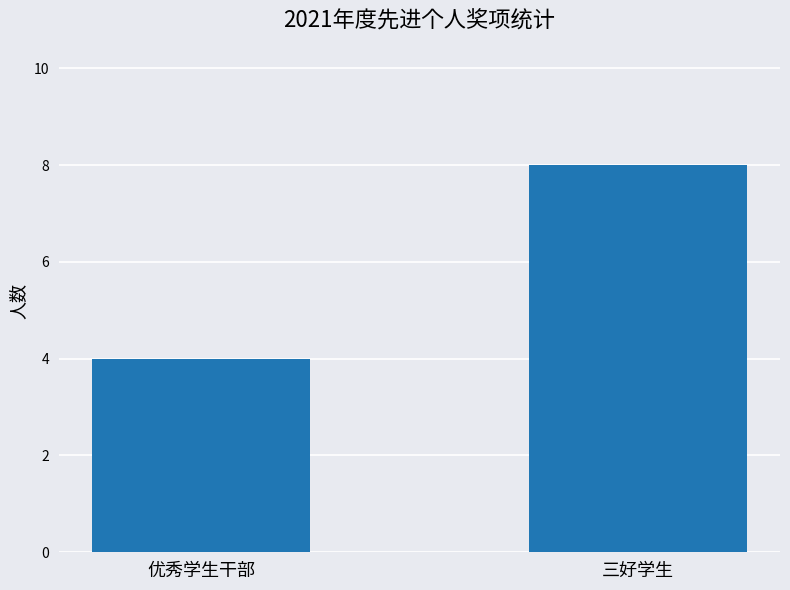

The chart shows a value of 8 at 三好学生. True or false?

True